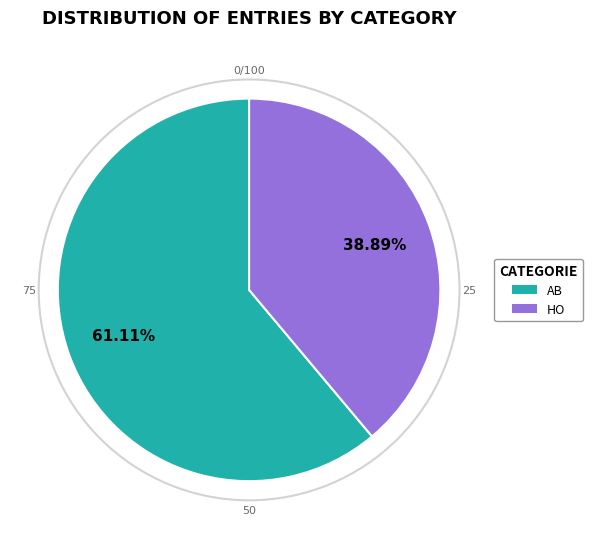

To the nearest percent, what is the average slice percentage?

50%